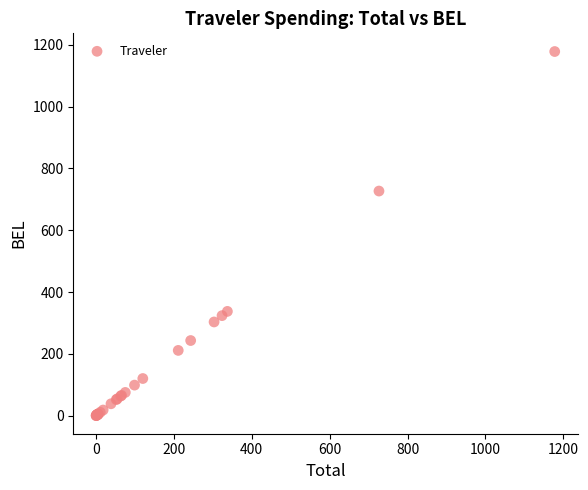

What Y value in the scatter plot is closest to 589?

726.7